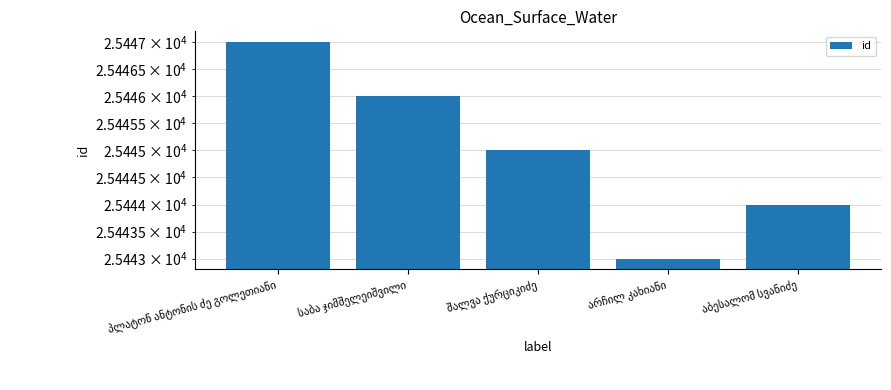

Where does the data first go above 25445?

პლატონ ანტონის ძე გოლეთიანი